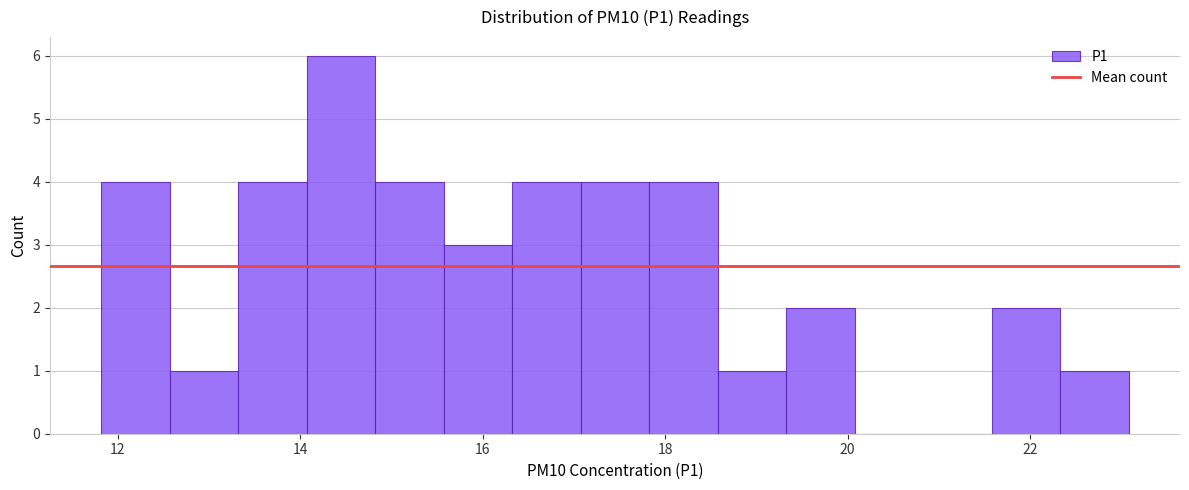

Around what value on the x-axis is the tallest bar? Give the approximate position of its centre, as read against the axis.

14.4